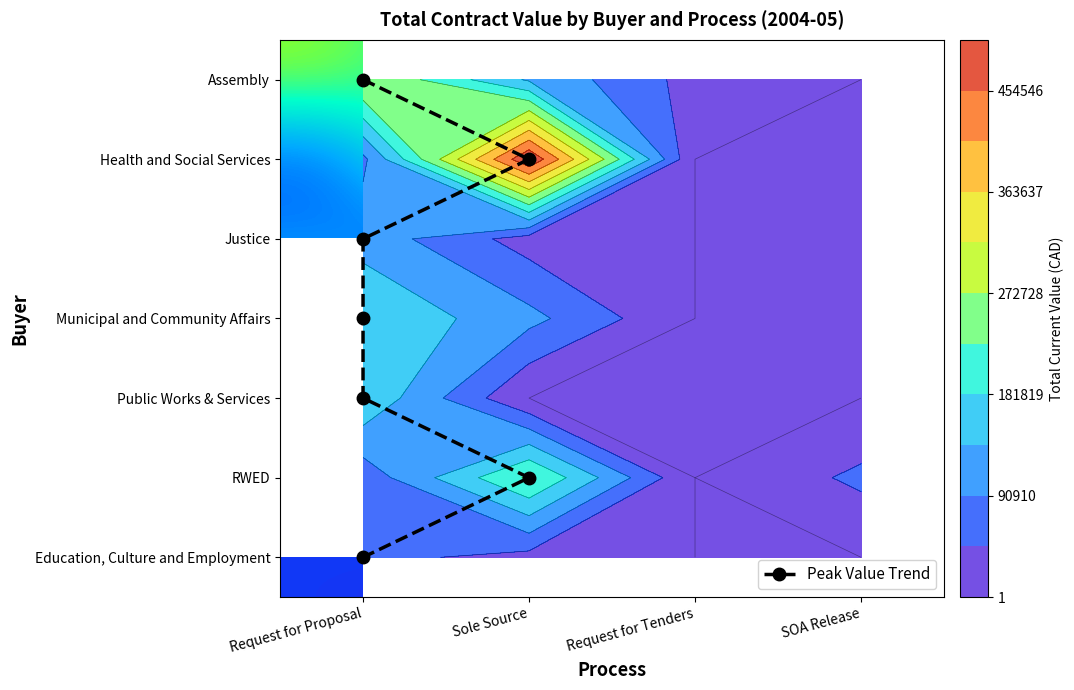

At how many categories does at least one series exceed 315314?

1